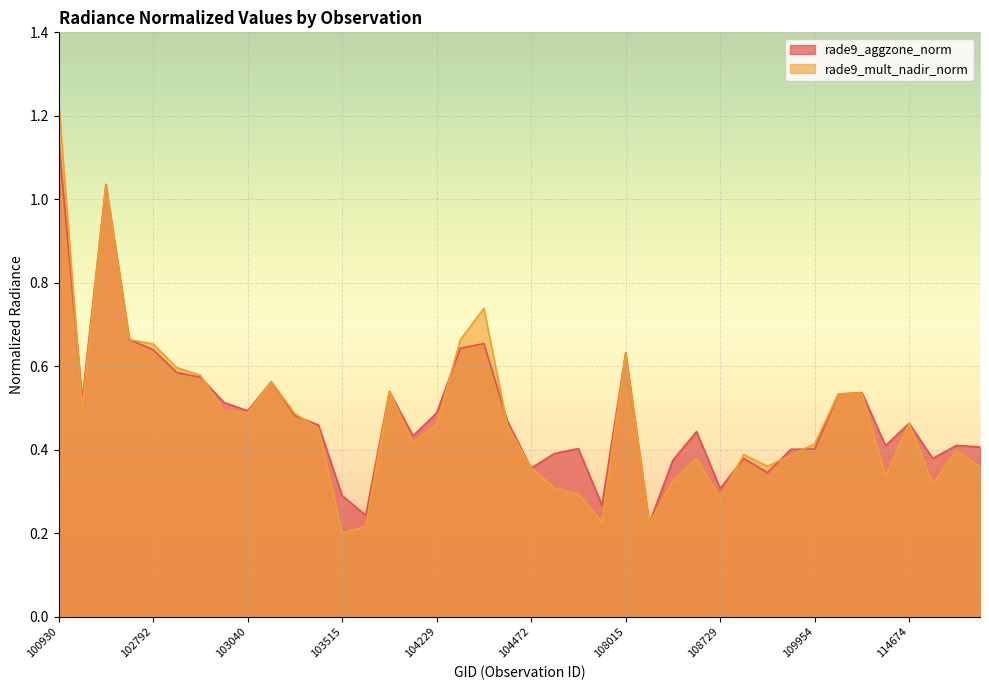

Is it true that rade9_mult_nadir_norm equals 0.2 at 107659?

False